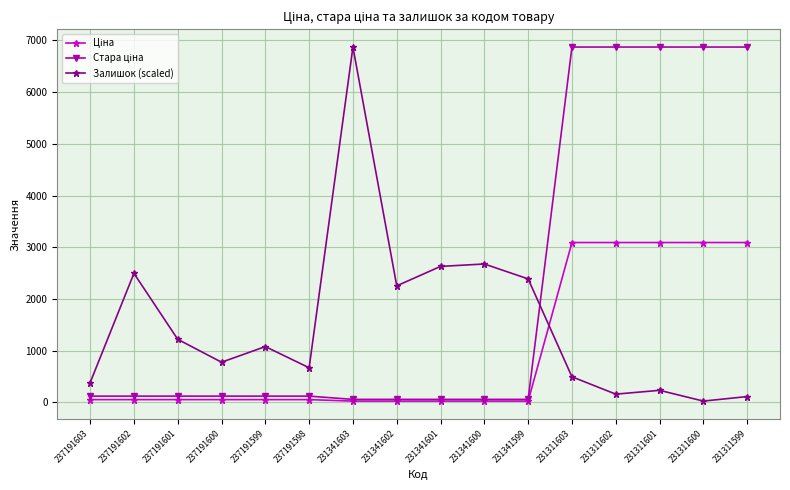

At how many categories does at least one series exceed 2795?

6